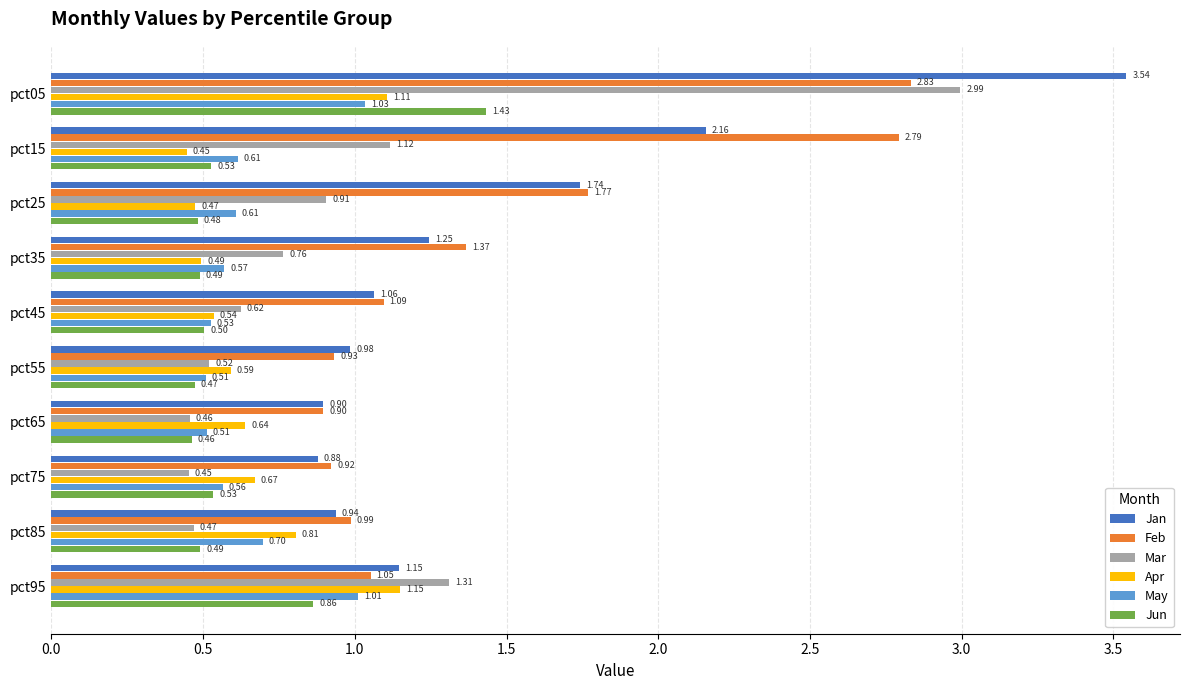

What is the difference between the second highest and minimum values in the May series?

0.5